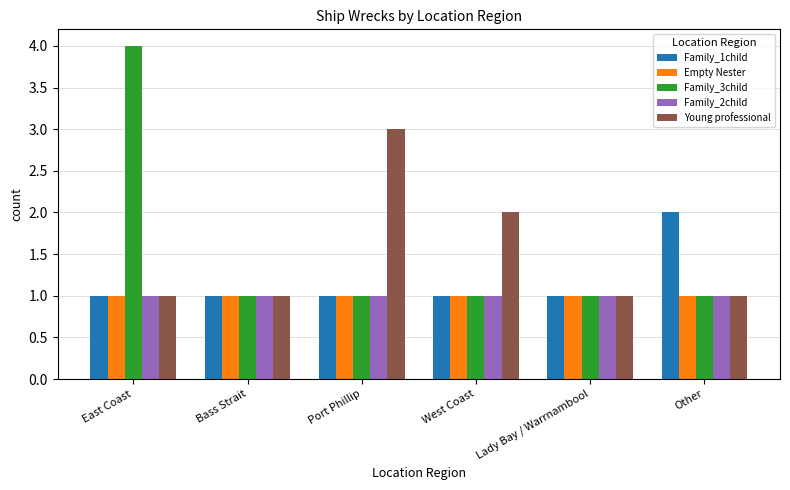

What is the highest value of the Young professional series?

3